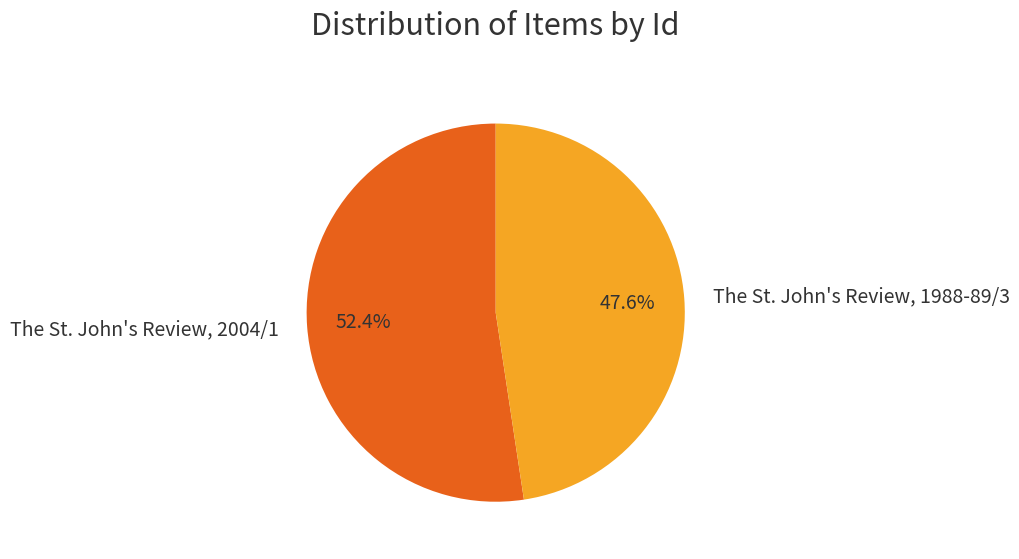

Which category has the biggest portion of the pie?

The St. John's Review, 2004/1